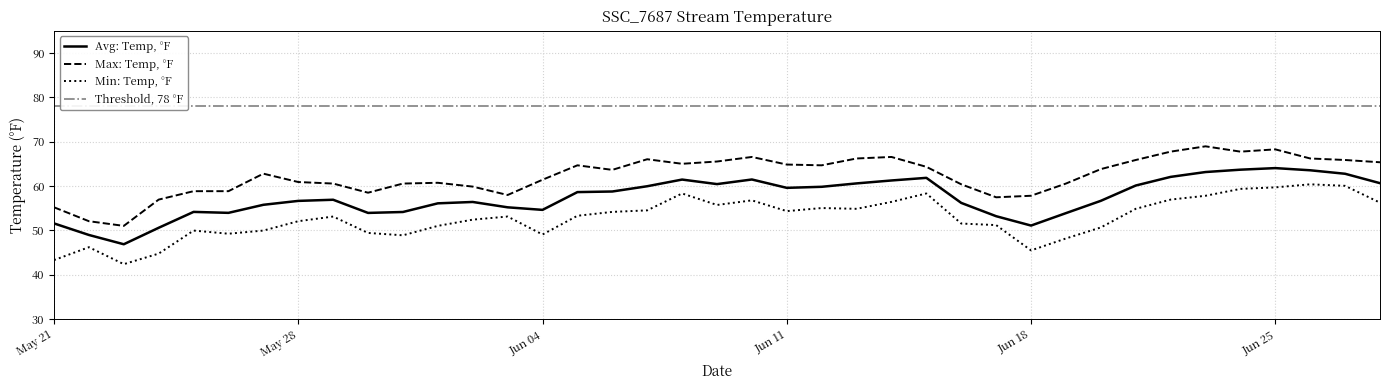

Reading right to left, transcribe all the data shown in this chart.

Avg: Temp, °F: 60.6	62.7	63.5	64.0	63.7	63.1	62.0	60.1	56.6	53.9	51.1	53.2	56.2	61.8	61.2	60.6	59.8	59.6	61.5	60.4	61.4	59.9	58.7	58.6	54.6	55.2	56.4	56.1	54.1	53.9	56.9	56.6	55.7	53.9	54.1	50.6	46.9	48.9	51.6
Max: Temp, °F: 65.3	65.9	66.2	68.2	67.7	68.9	67.7	65.9	63.8	60.5	57.8	57.4	60.4	64.3	66.5	66.2	64.7	64.8	66.5	65.5	65.0	66.0	63.6	64.7	61.4	58.0	59.9	60.7	60.5	58.5	60.5	60.9	62.8	58.8	58.8	56.9	51.0	52.0	55.2
Min: Temp, °F: 56.2	60.0	60.4	59.7	59.3	57.8	56.9	54.8	50.6	48.2	45.5	51.2	51.5	58.3	56.4	54.8	55.0	54.3	56.8	55.7	58.3	54.5	54.1	53.3	49.0	53.1	52.4	51.0	48.9	49.4	53.1	52.0	49.9	49.2	49.9	44.7	42.4	46.2	43.3
Threshold, 78 °F: 78.0	78.0	78.0	78.0	78.0	78.0	78.0	78.0	78.0	78.0	78.0	78.0	78.0	78.0	78.0	78.0	78.0	78.0	78.0	78.0	78.0	78.0	78.0	78.0	78.0	78.0	78.0	78.0	78.0	78.0	78.0	78.0	78.0	78.0	78.0	78.0	78.0	78.0	78.0